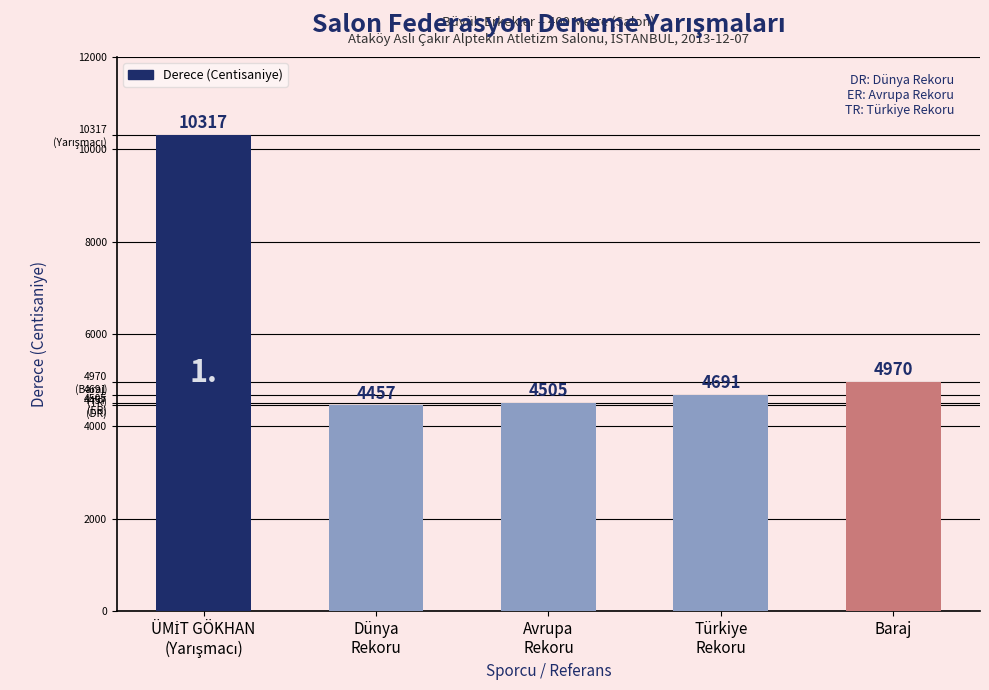

What is the label of the 3rd bar from the left?

Avrupa
Rekoru